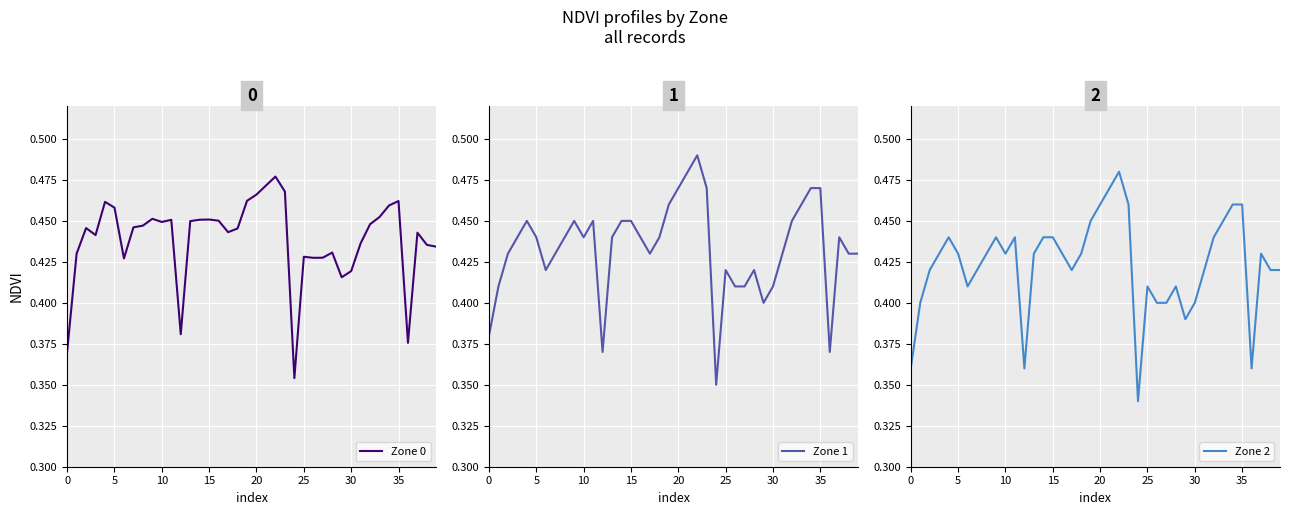

How many intersections are there between Zone 0 and Zone 2?

4